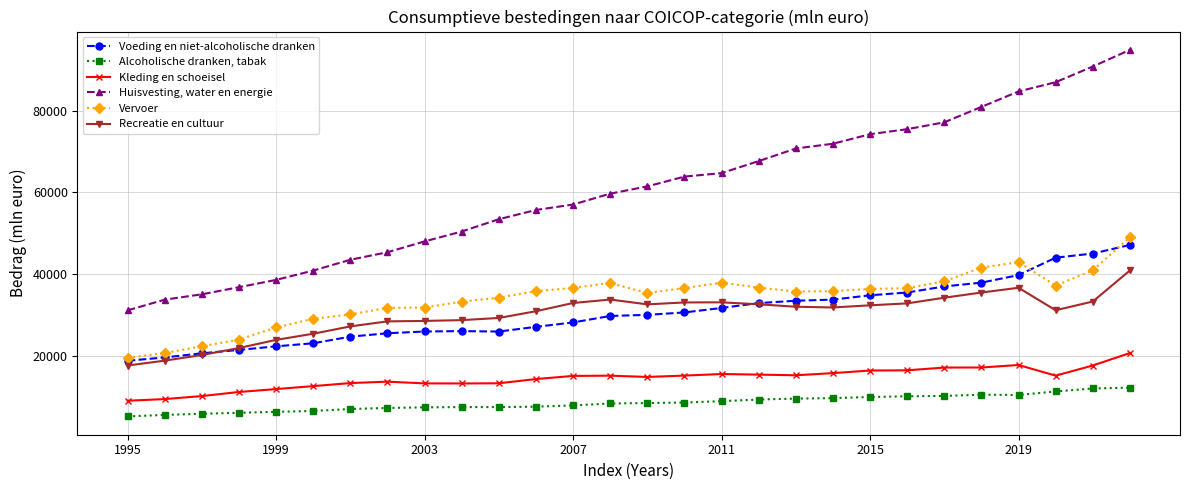

True or false: Alcoholische dranken, tabak and Voeding en niet-alcoholische dranken intersect in this chart.

False